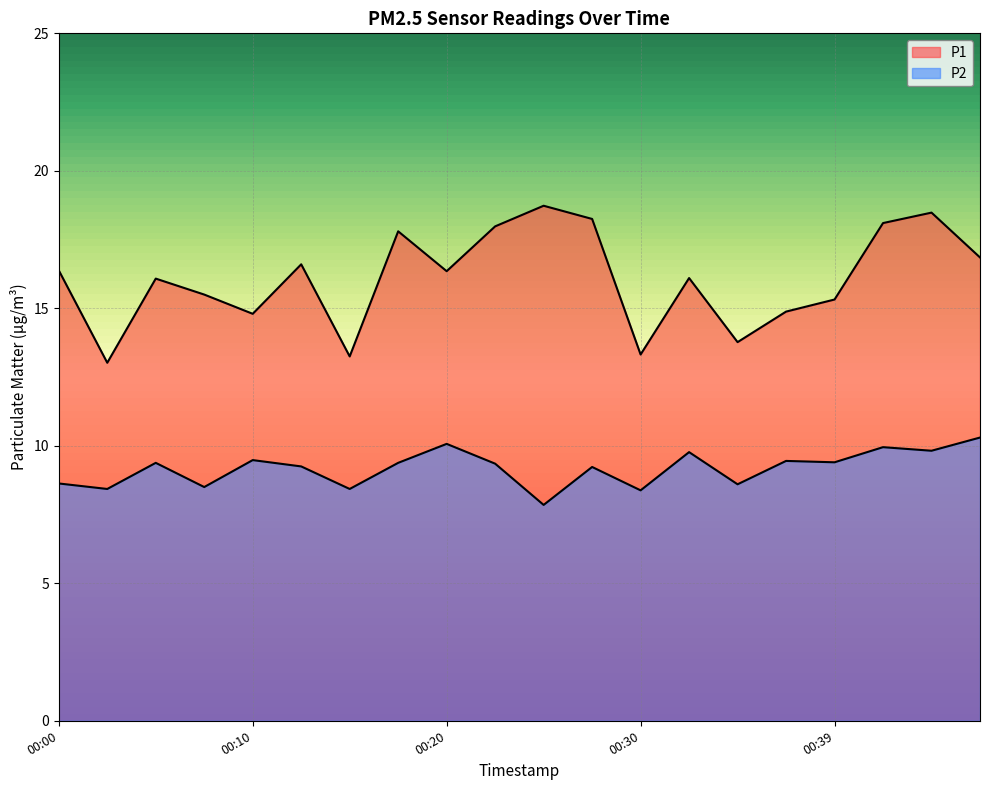

True or false: P1 has a value of 4.4 at 00:03.

False